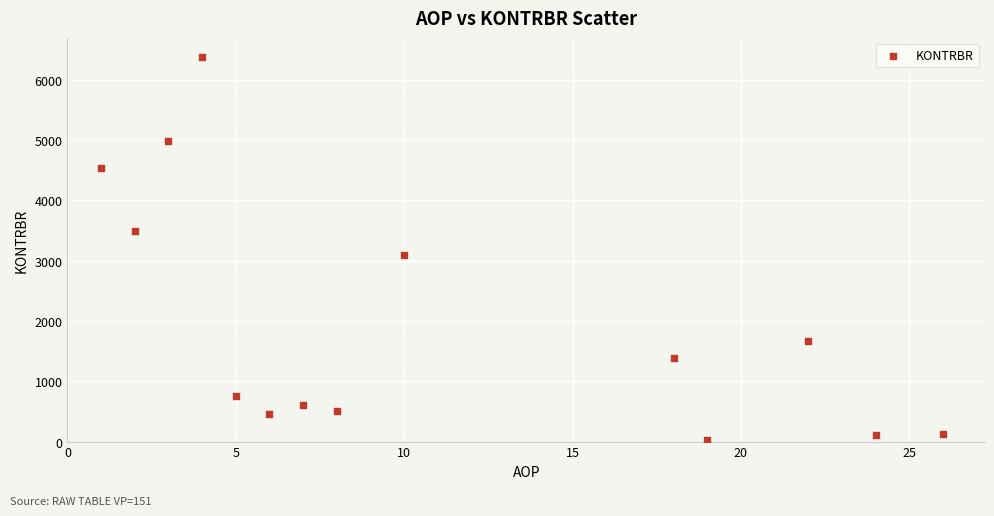

What Y value in the scatter plot is closest to 3204?

3091.0